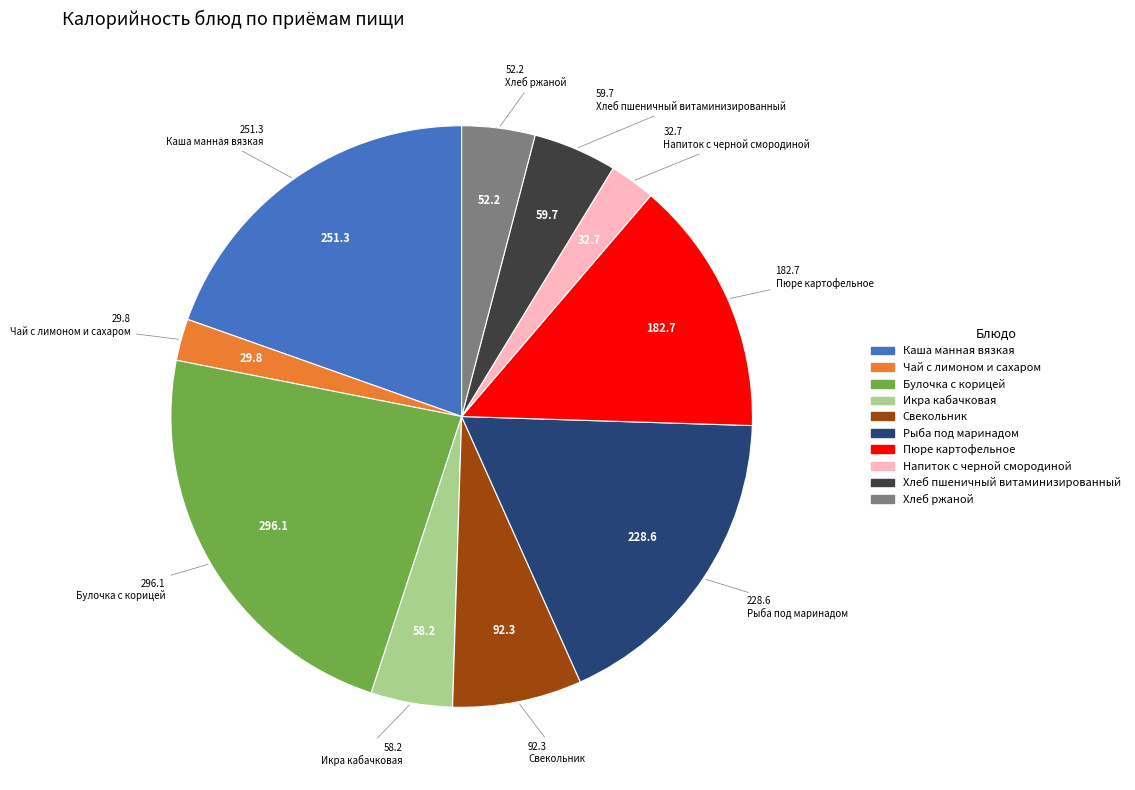

Which has a higher value, Булочка с корицей or Каша манная вязкая?

Булочка с корицей